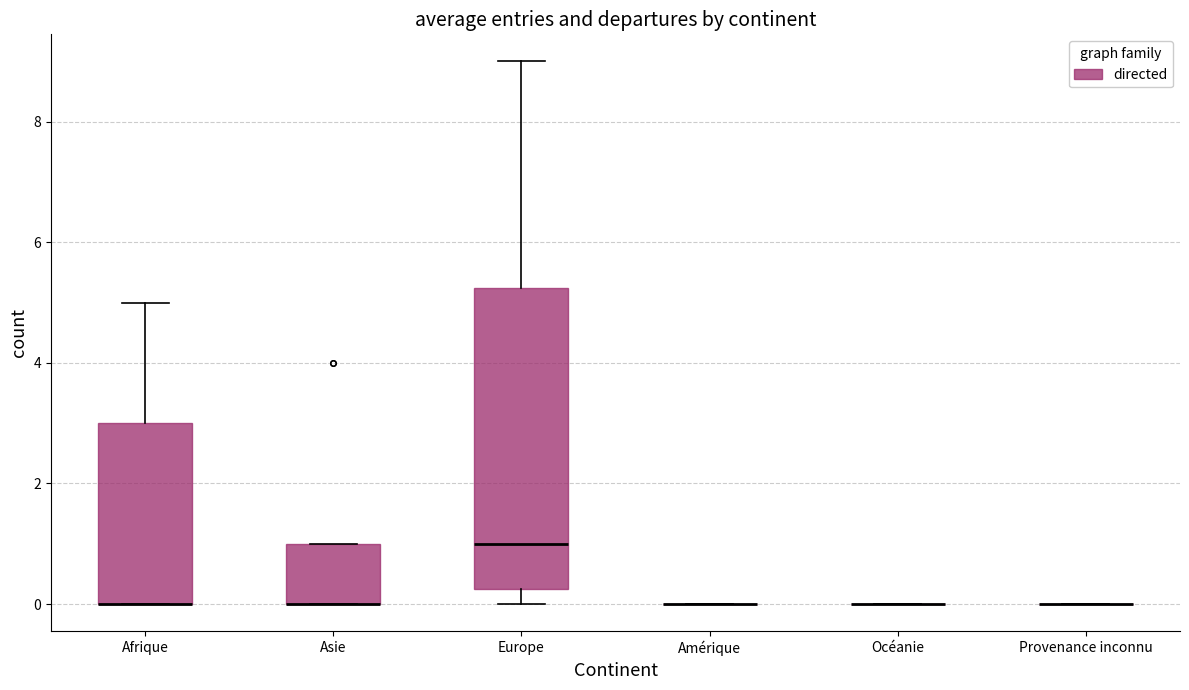

Reading left to right, transcribe this box plot: for each box, give where its median line is, the range the box spans, and where its two whiskers end, as read against the y-axis. The values are not printed on the chart, so give them approximately, as read against the axis.

Afrique: median 0.0 (drawn on the box's lower edge), box 0.0 to 3.0, whiskers 0.0 to 5.0
Asie: median 0.0 (drawn on the box's lower edge), box 0.0 to 1.0, whiskers 0.0 to 1.0
Europe: median 1.0, box 0.2 to 5.2, whiskers 0.0 to 9.0
Amérique: box collapsed to a line at 0.0, whiskers 0.0 to 0.0
Océanie: box collapsed to a line at 0.0, whiskers 0.0 to 0.0
Provenance inconnu: box collapsed to a line at 0.0, whiskers 0.0 to 0.0